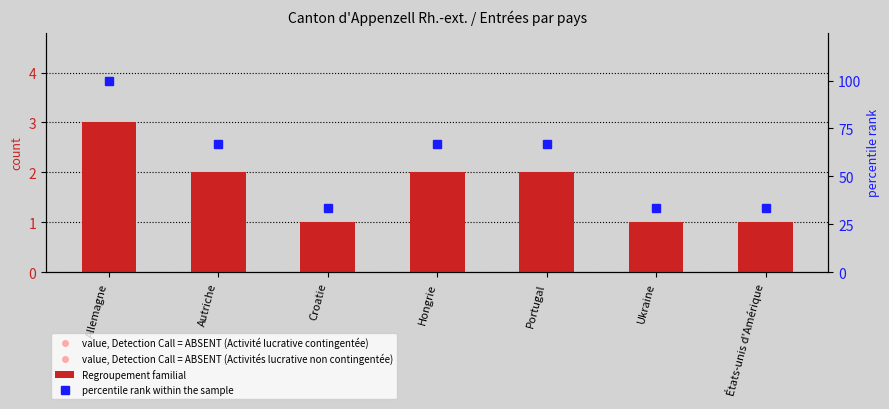

Reading left to right, what are all the values shown in this chart?

value, Detection Call = ABSENT (Activité lucrative contingentée): Allemagne=0.0	Autriche=0.0	Croatie=0.0	Hongrie=0.0	Portugal=0.0	Ukraine=0.0	États-unis d'Amérique=0.0
value, Detection Call = ABSENT (Activités lucrative non contingentée): Allemagne=0.0	Autriche=0.0	Croatie=0.0	Hongrie=0.0	Portugal=0.0	Ukraine=0.0	États-unis d'Amérique=0.0
Regroupement familial: Allemagne=3.0	Autriche=2.0	Croatie=1.0	Hongrie=2.0	Portugal=2.0	Ukraine=1.0	États-unis d'Amérique=1.0
percentile rank within the sample: Allemagne=100.0	Autriche=66.7	Croatie=33.3	Hongrie=66.7	Portugal=66.7	Ukraine=33.3	États-unis d'Amérique=33.3